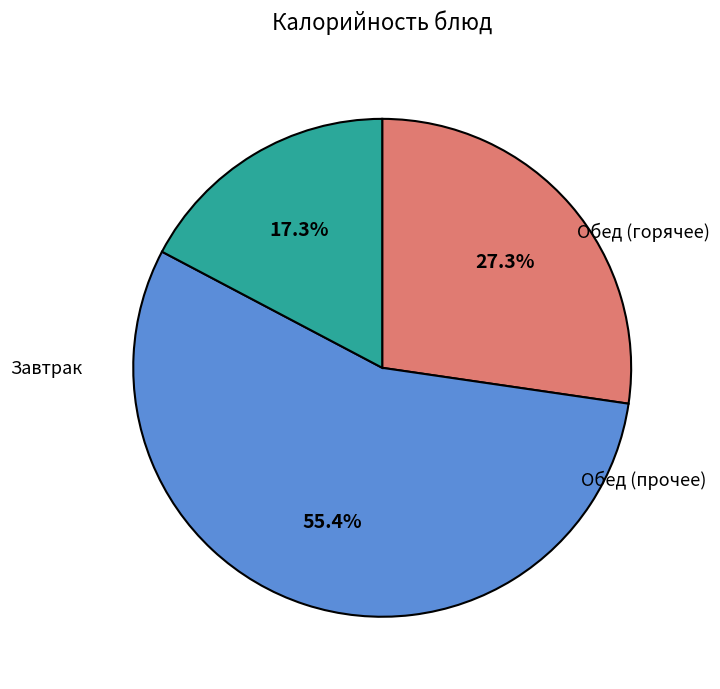

Is there a majority slice in this chart?

Yes